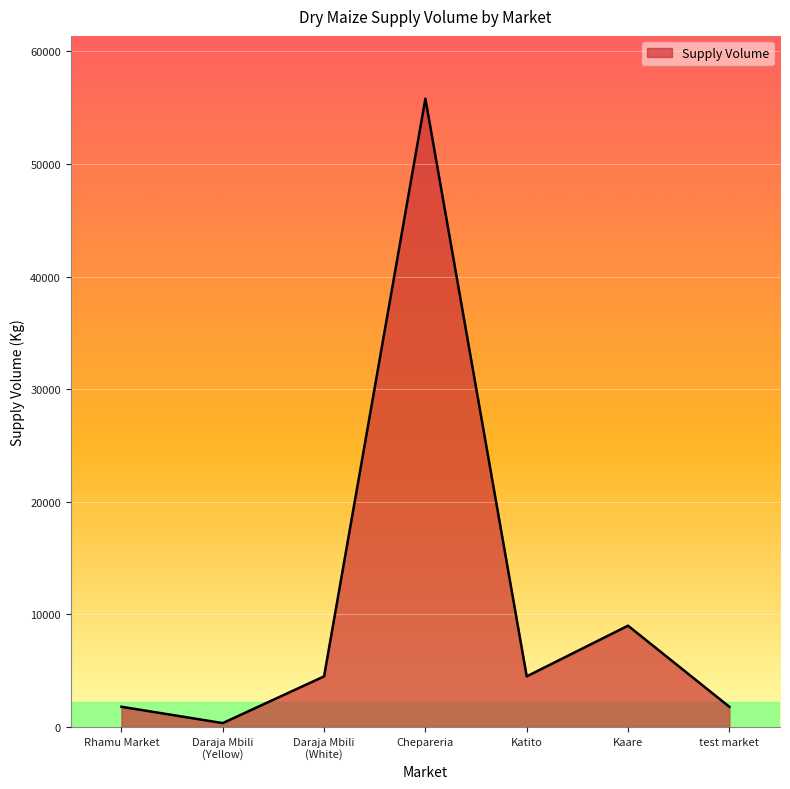

What is the ratio of the value at test market to the value at Katito?

0.4